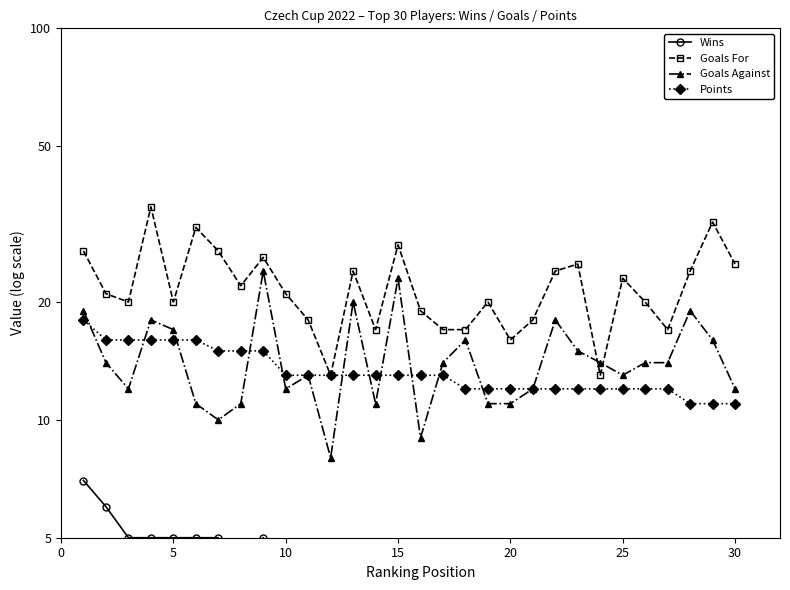

What is the difference between the maximum and minimum values in the Points series?

7